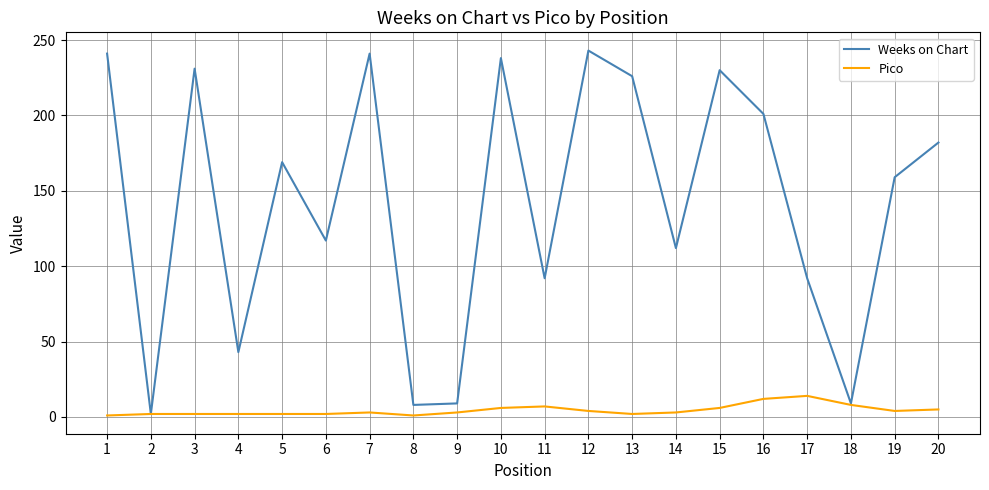

Which series has the widest spread of values?

Weeks on Chart